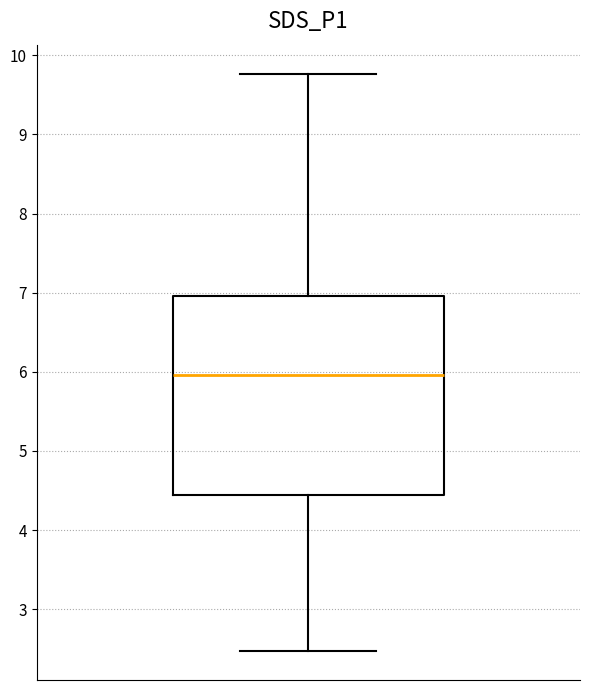

Where is the lower edge of the box on the y-axis? The values are not printed on the chart, so give them approximately, as read against the axis.

4.4